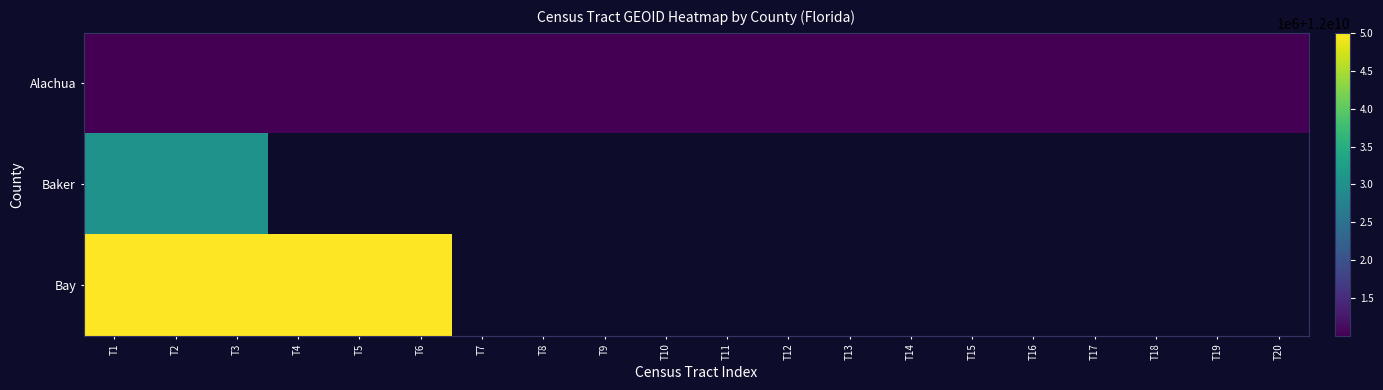

At how many categories does at least one series exceed 12003378559?

6